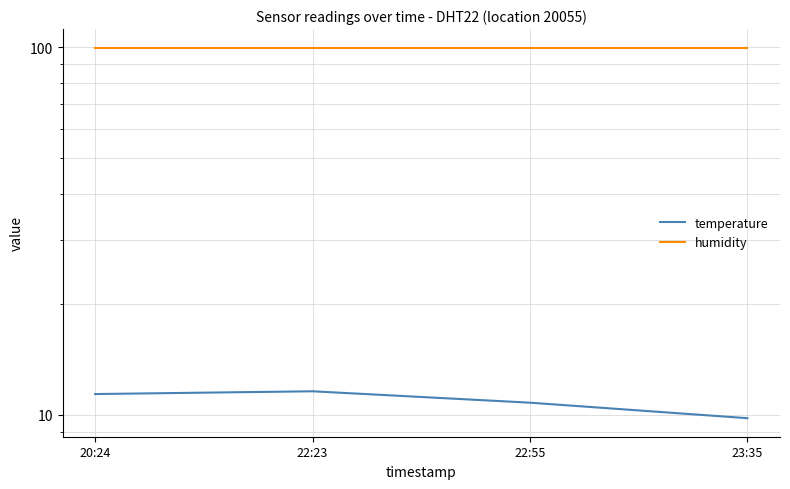

At 22:55, list the series in order from largest to smallest.

humidity, temperature